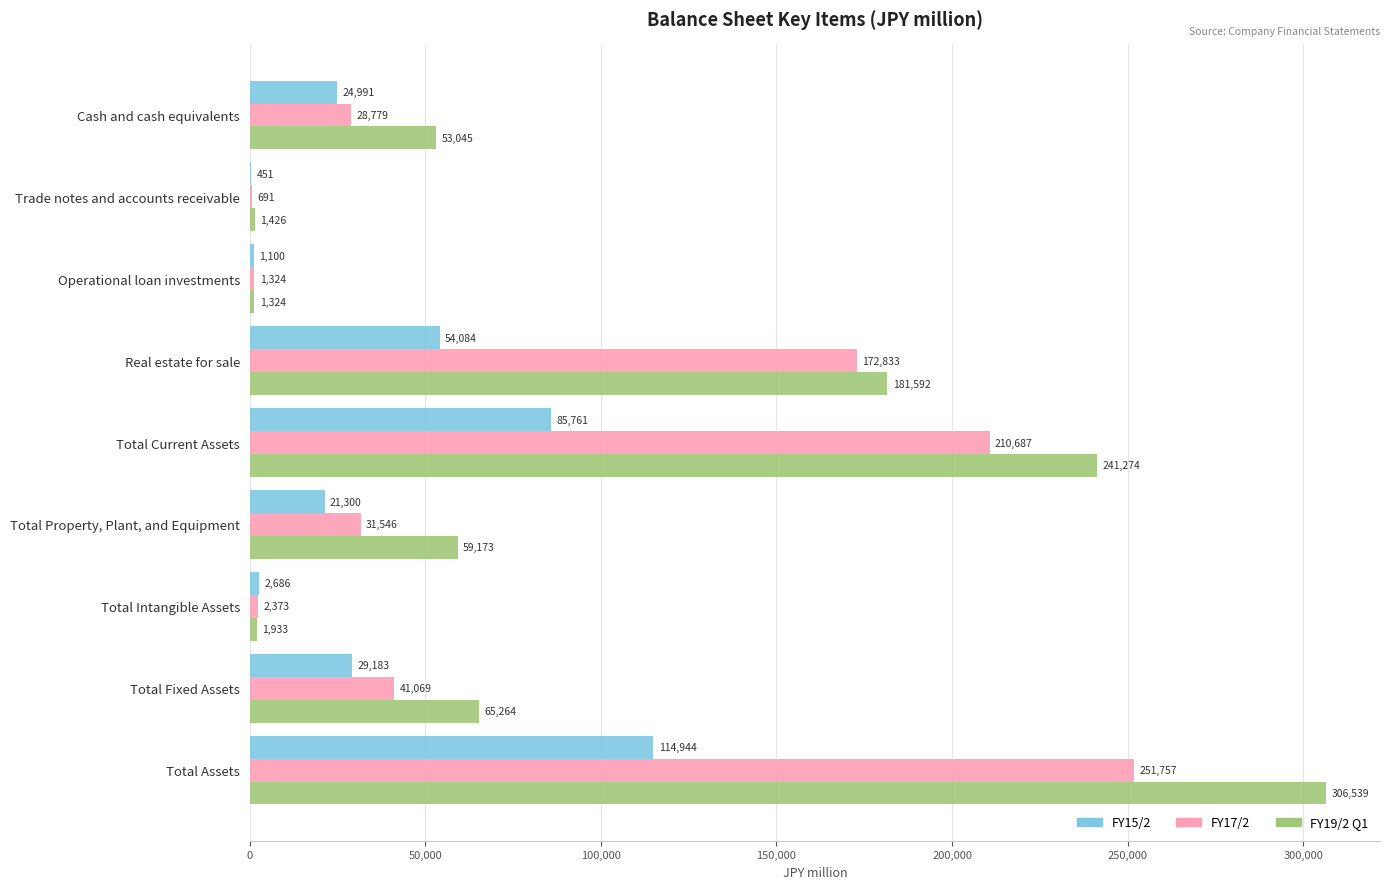

What is the maximum value for FY15/2?

114944